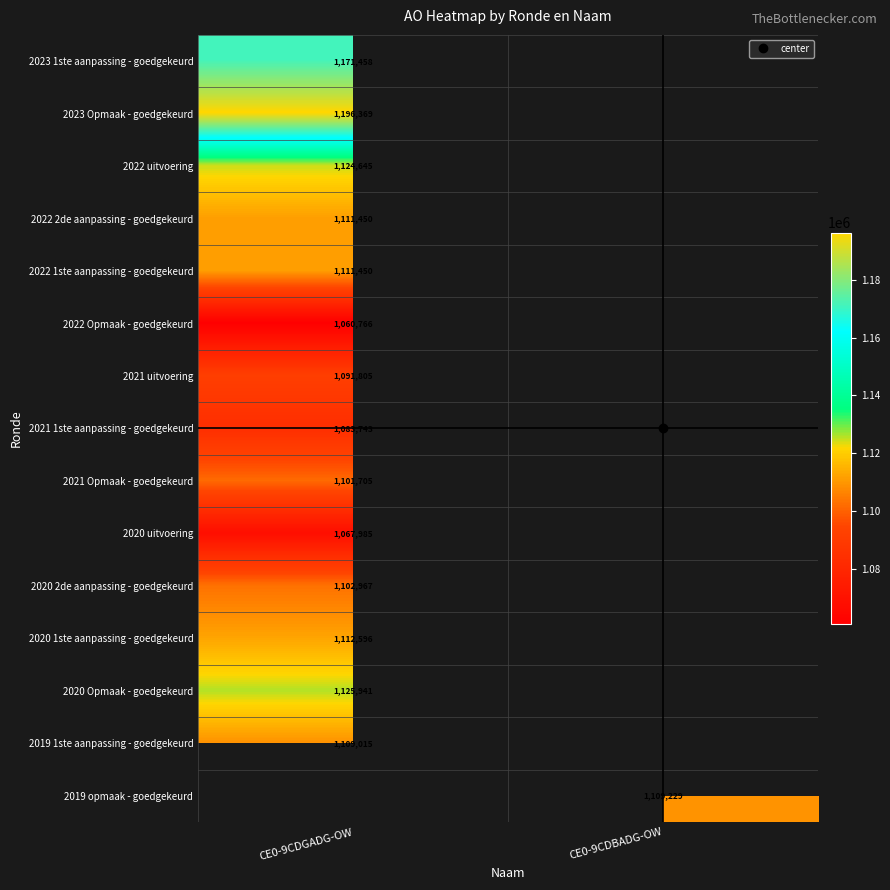

At how many categories does at least one series exceed 1113183?

1